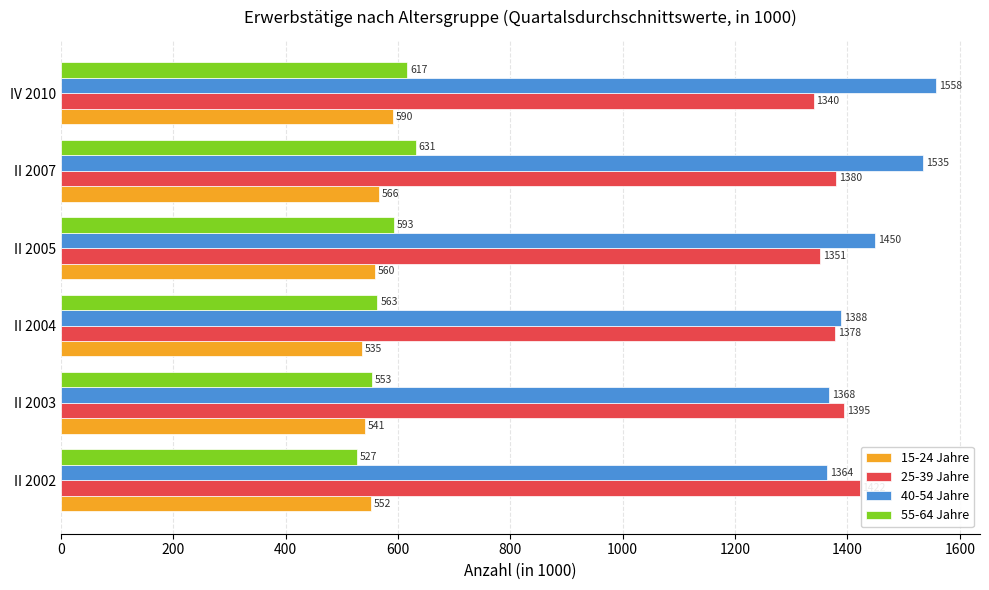

What are all the series names shown in the legend?

15-24 Jahre, 25-39 Jahre, 40-54 Jahre, 55-64 Jahre